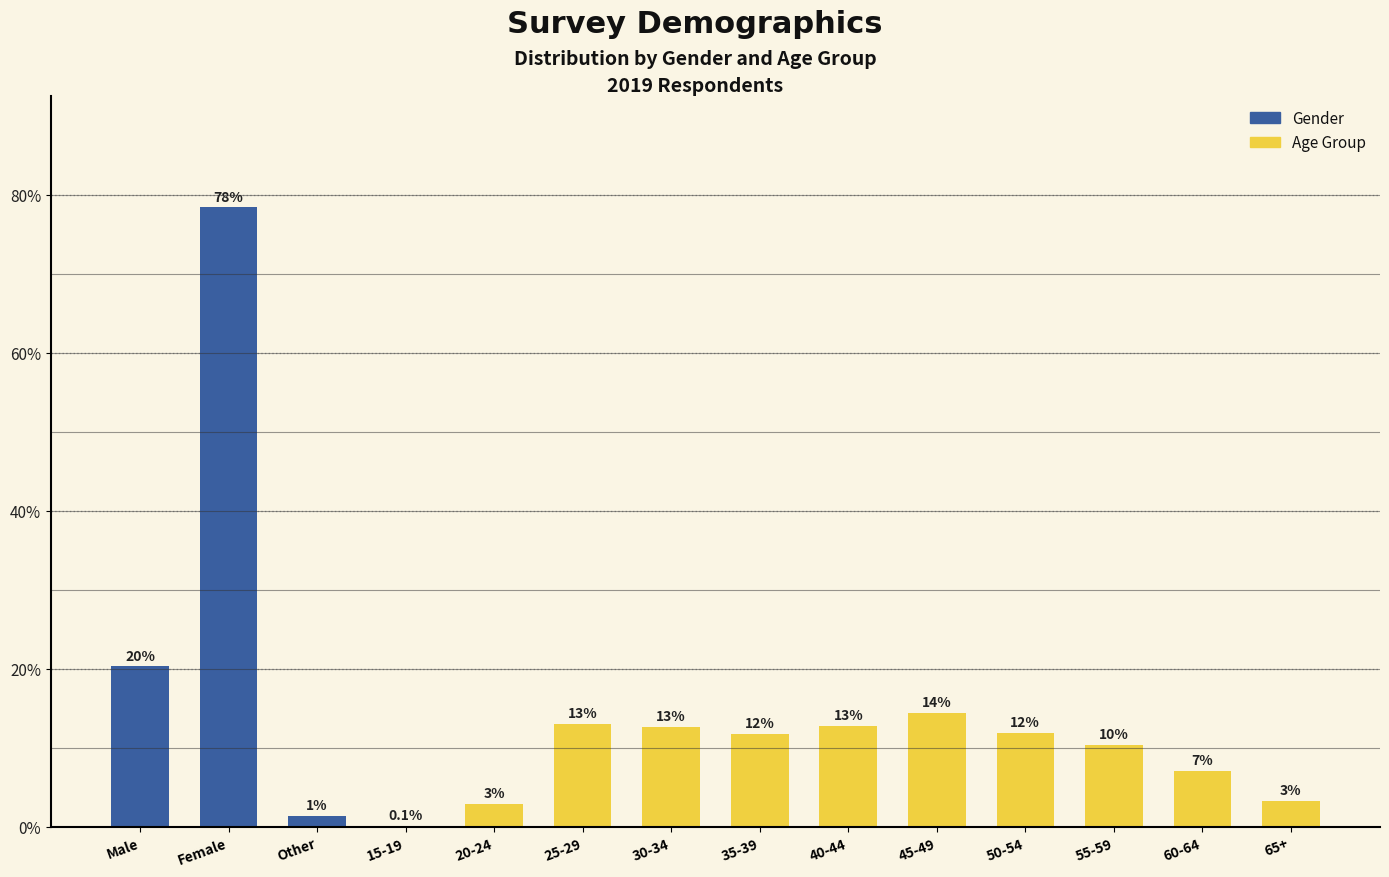

What is the sum of all values?

2.0